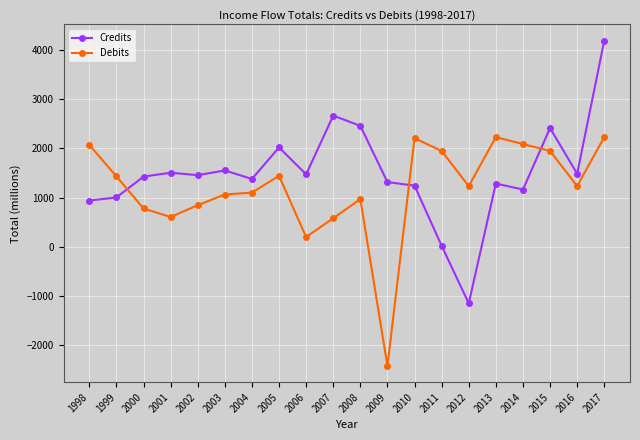

Where do Credits and Debits first cross each other?

1999 and 2000